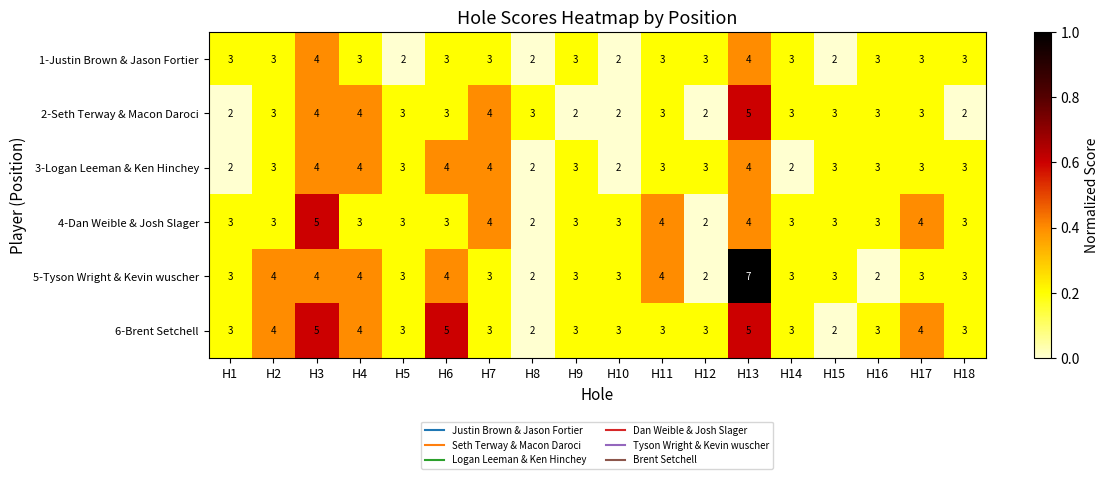

What is the total value across all series at H11?

20